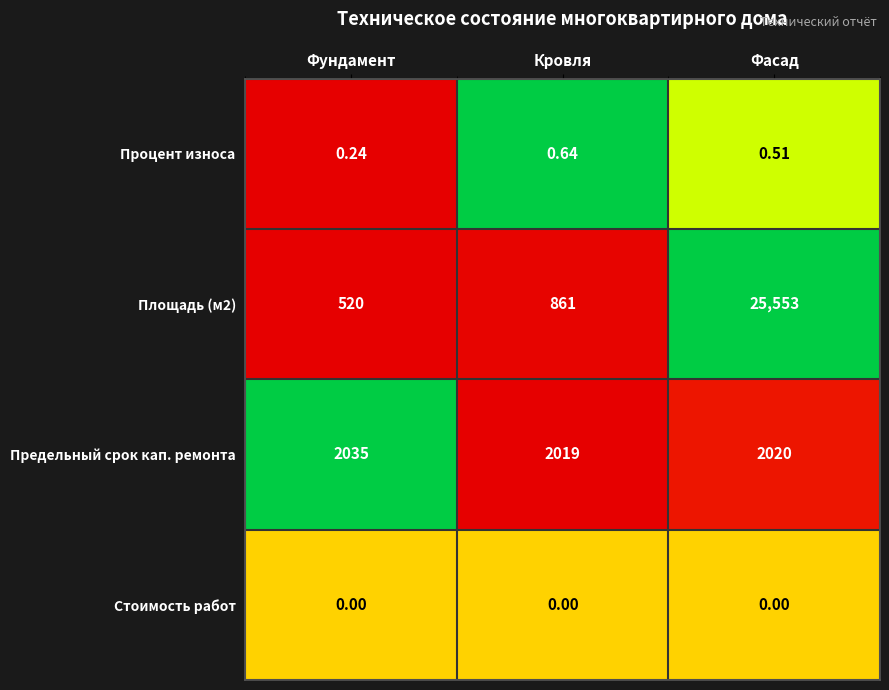

Which category has the lowest value in the Предельный срок кап. ремонта series?

Кровля